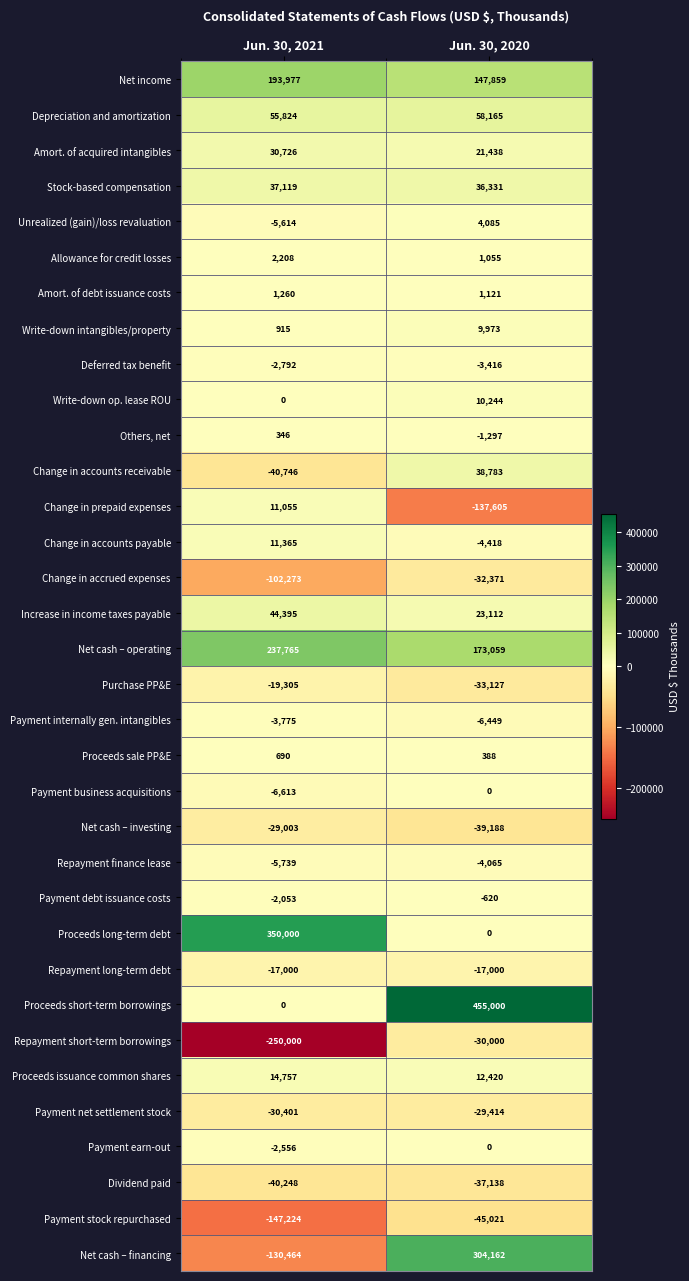

What is the total value across all series at Jun. 30, 2021?

156596